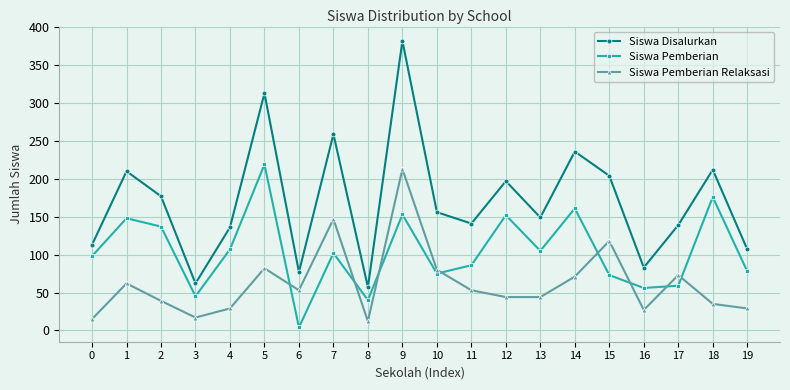

True or false: Siswa Pemberian has more than 2 points higher than both neighbors.

True